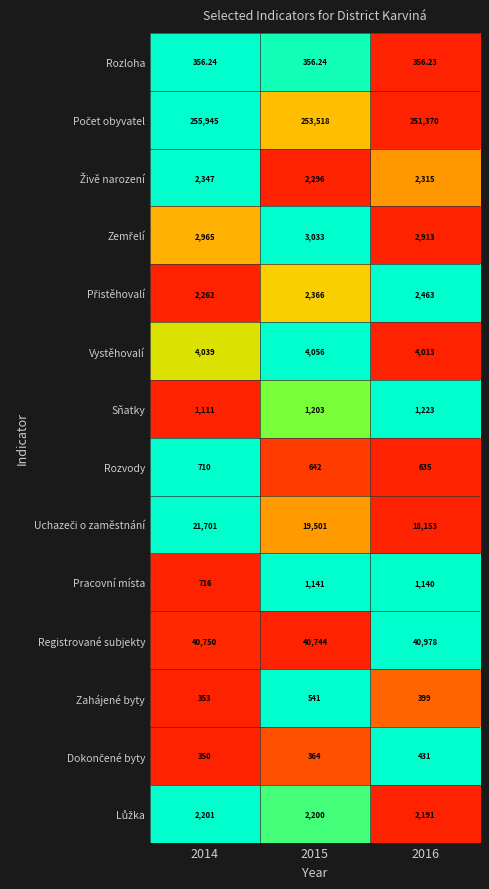

Is the value of Sňatky at 2014 greater than the value of Rozvody at 2016?

Yes